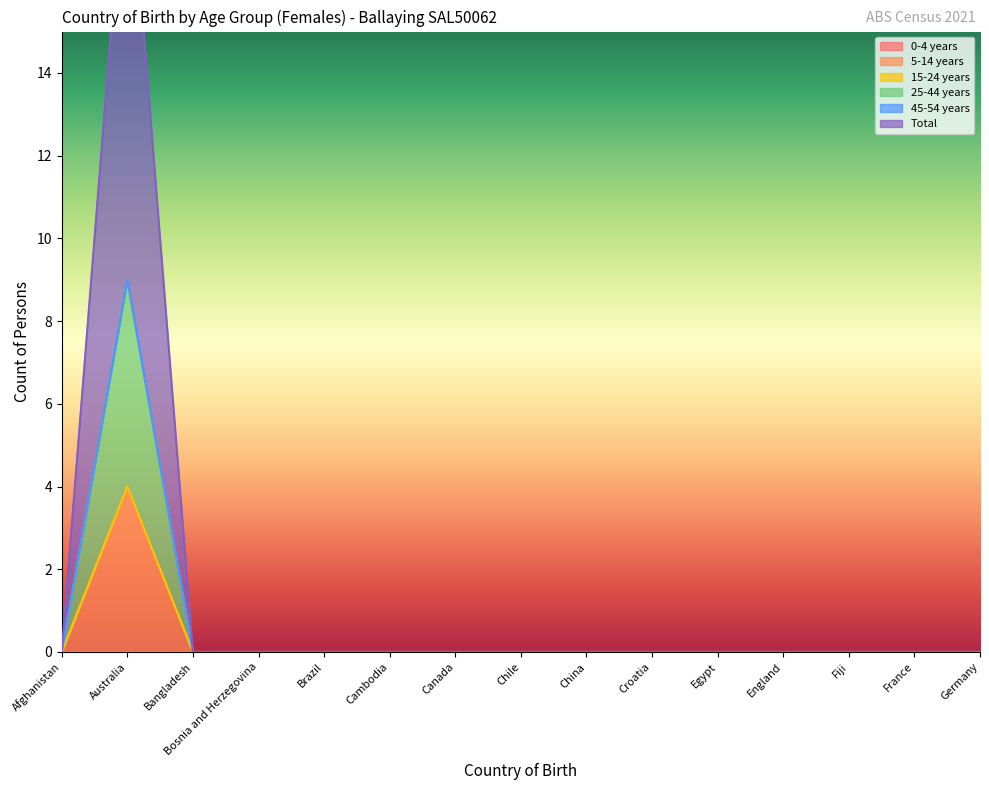

At which category is the sum across all series the highest?

Australia